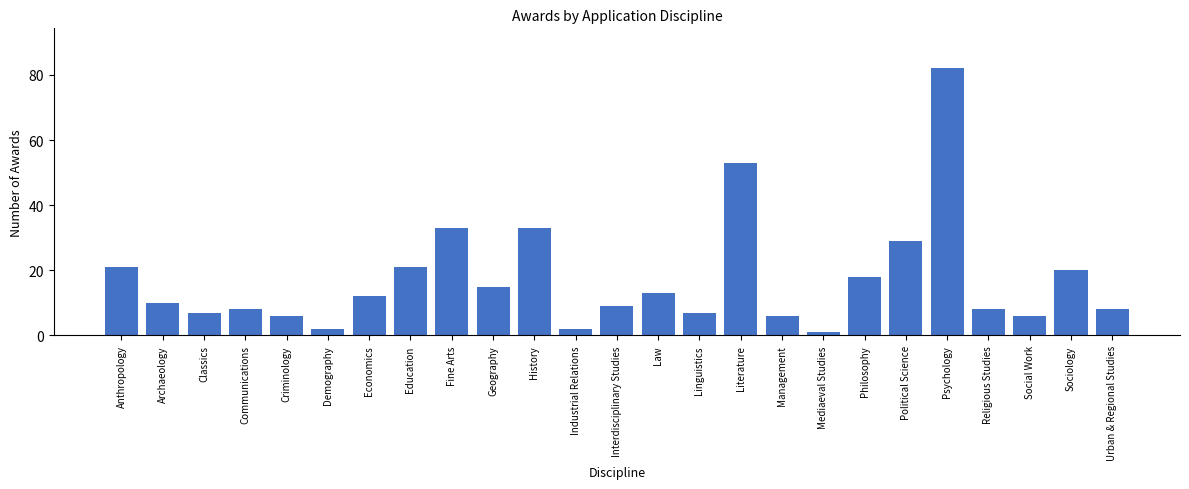

What position from the right is Social Work?

3